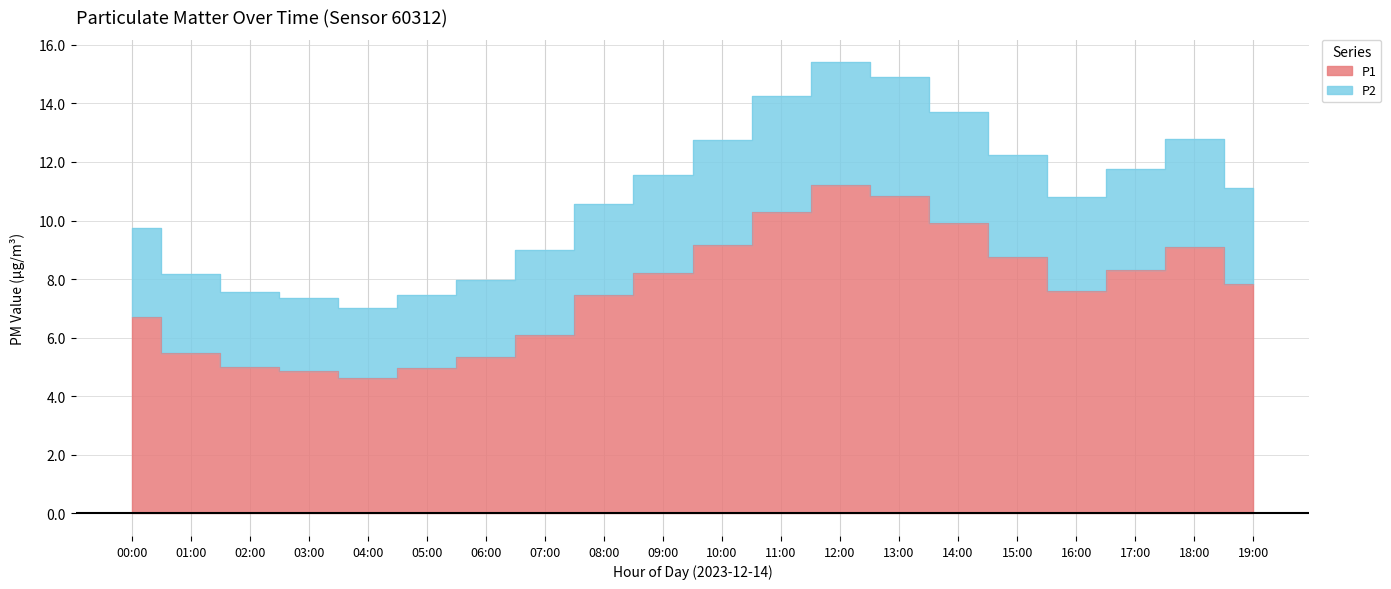

How many data points in P1 are above 7?

12